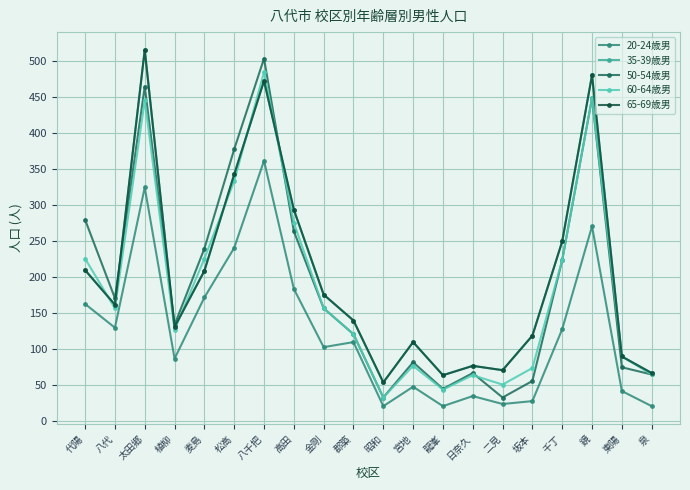

Reading left to right, list all the values displayed in this chart.

20-24歳男: 代陽=163	八代=130	太田郷=325	植柳=87	麦島=172	松高=241	八千把=362	高田=184	金剛=103	郡築=110	昭和=21	宮地=48	龍峯=21	日奈久=35	二見=24	坂本=28	千丁=128	鏡=271	東陽=42	泉=21
35-39歳男: 代陽=210	八代=162	太田郷=516	植柳=131	麦島=209	松高=343	八千把=473	高田=294	金剛=176	郡築=140	昭和=54	宮地=110	龍峯=64	日奈久=77	二見=71	坂本=119	千丁=250	鏡=481	東陽=90	泉=67
50-54歳男: 代陽=280	八代=171	太田郷=465	植柳=134	麦島=240	松高=378	八千把=504	高田=264	金剛=157	郡築=121	昭和=33	宮地=82	龍峯=45	日奈久=67	二見=33	坂本=56	千丁=224	鏡=449	東陽=75	泉=65
60-64歳男: 代陽=226	八代=157	太田郷=446	植柳=127	麦島=226	松高=334	八千把=485	高田=276	金剛=157	郡築=121	昭和=33	宮地=77	龍峯=44	日奈久=64	二見=51	坂本=74	千丁=224	鏡=449	東陽=90	泉=65
65-69歳男: 代陽=210	八代=162	太田郷=516	植柳=131	麦島=209	松高=343	八千把=473	高田=294	金剛=176	郡築=140	昭和=54	宮地=110	龍峯=64	日奈久=77	二見=71	坂本=119	千丁=250	鏡=481	東陽=90	泉=67